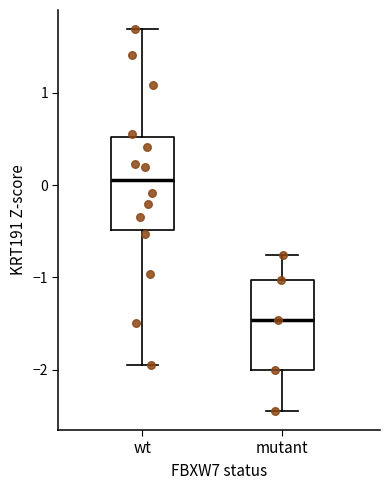

Which box's median line is the lowest?

mutant